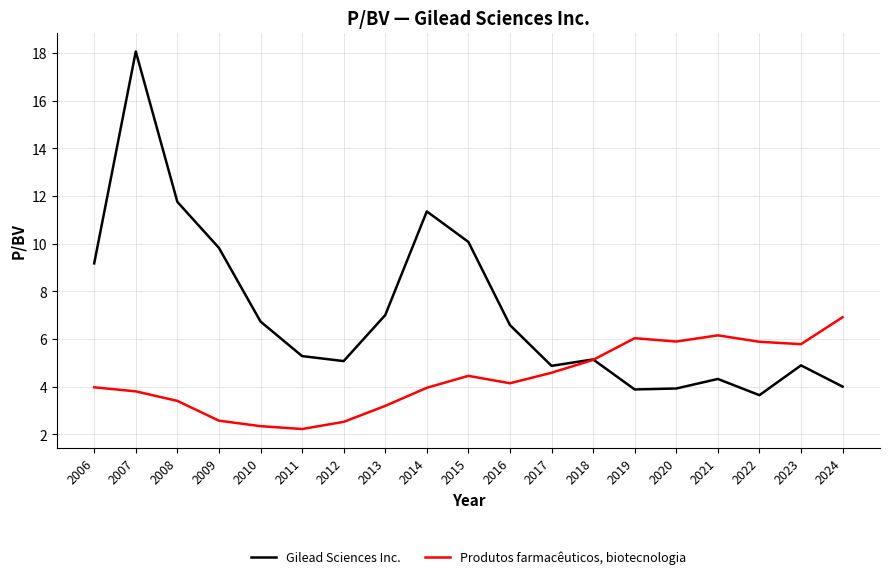

What is the sum of all Produtos farmacêuticos, biotecnologia values?

83.1